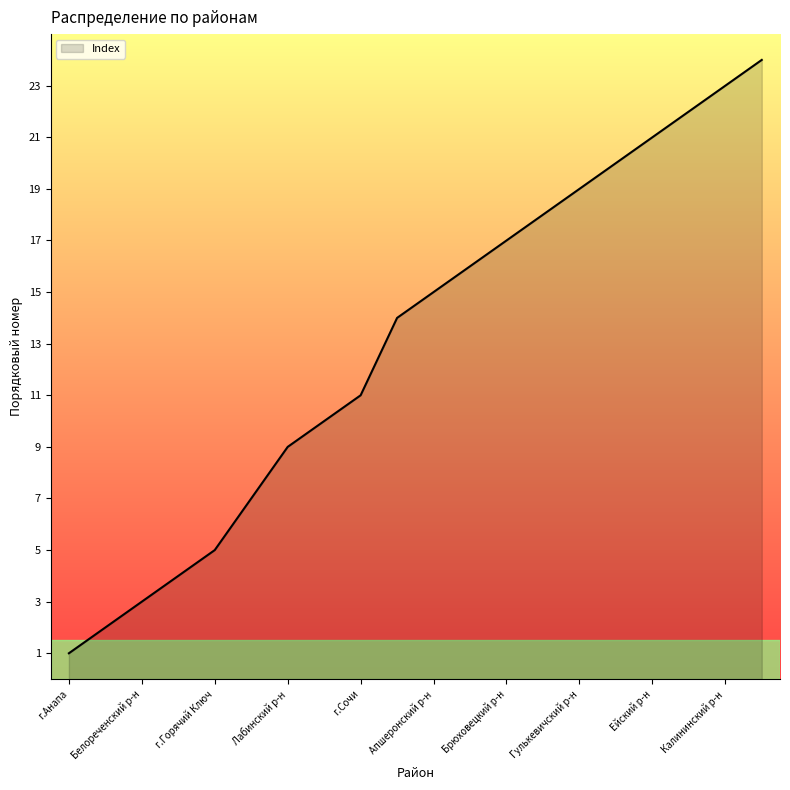

What is the maximum value shown in the chart?

24